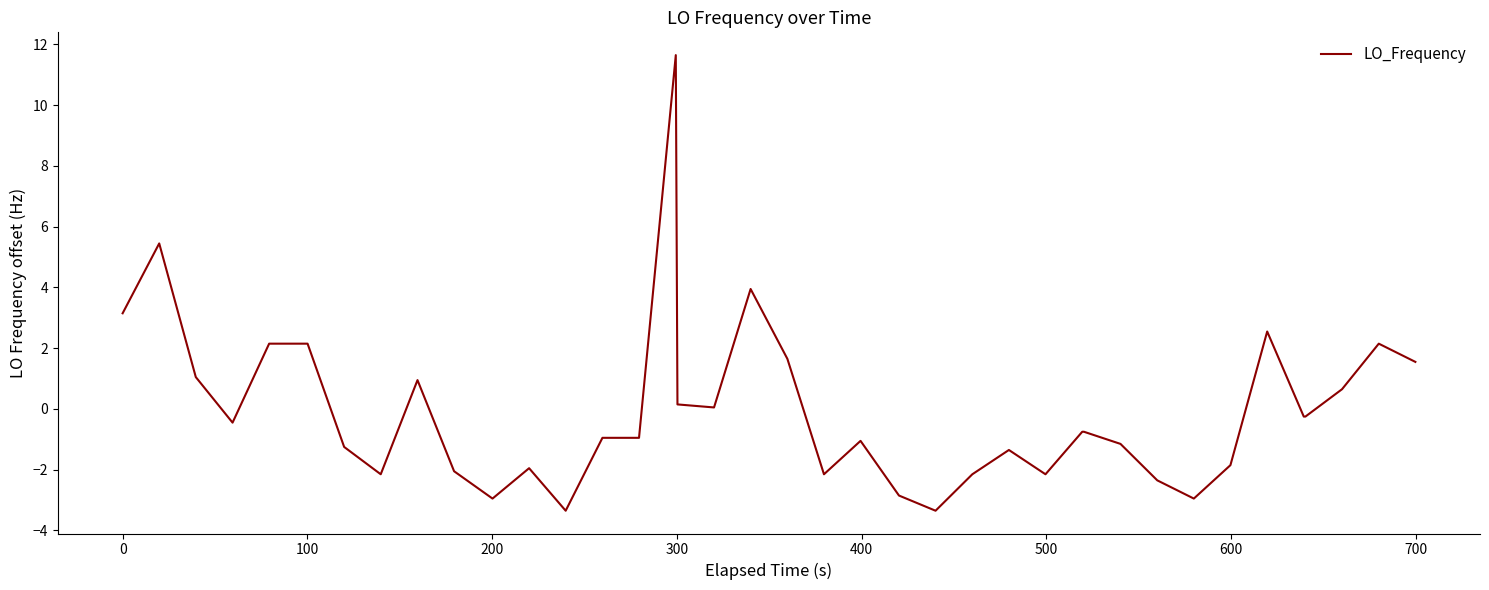

What is the difference between the maximum and minimum values?

15.0